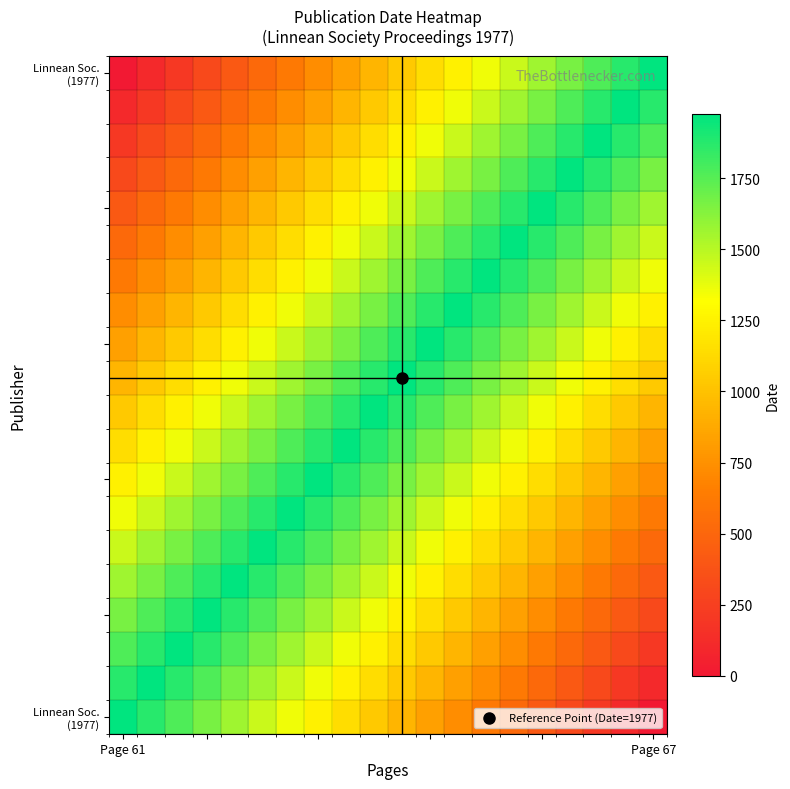

What is the maximum value shown in the chart?

1977.0